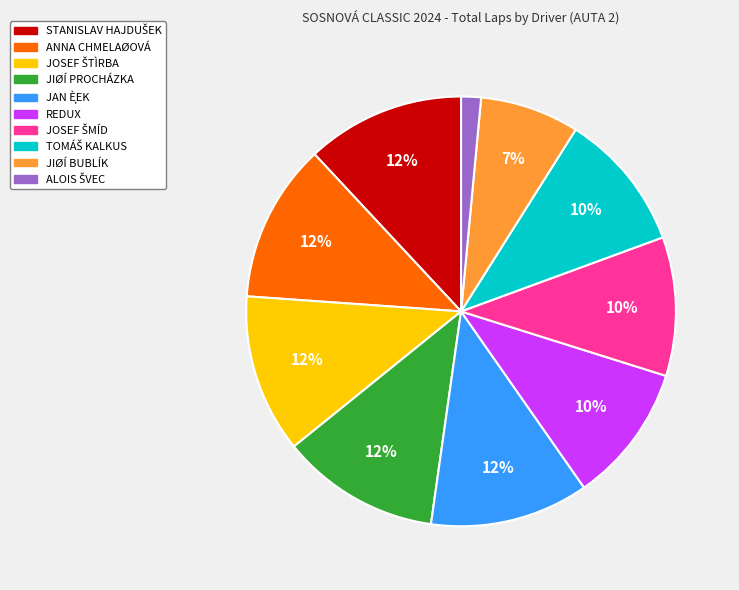

How many segments does this pie chart have?

10